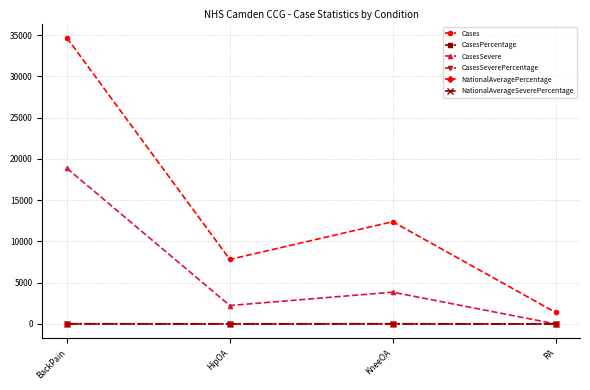

Is this an area chart (filled region under the line)?

No